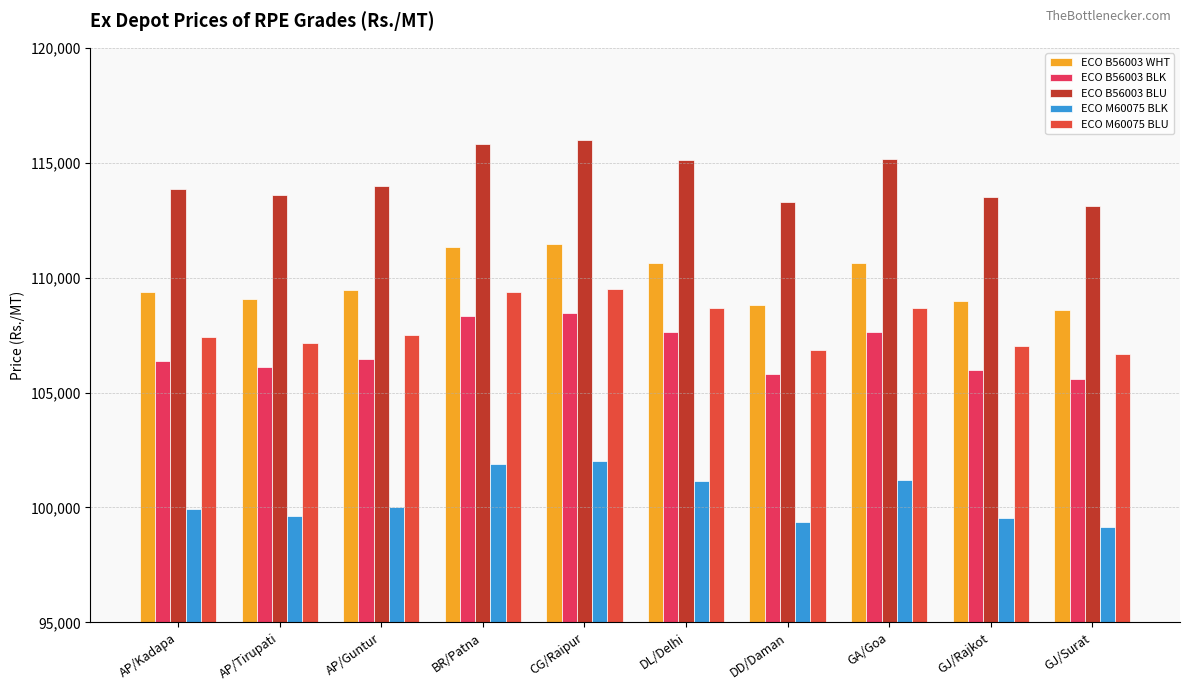

What position from the left is AP/Guntur?

3